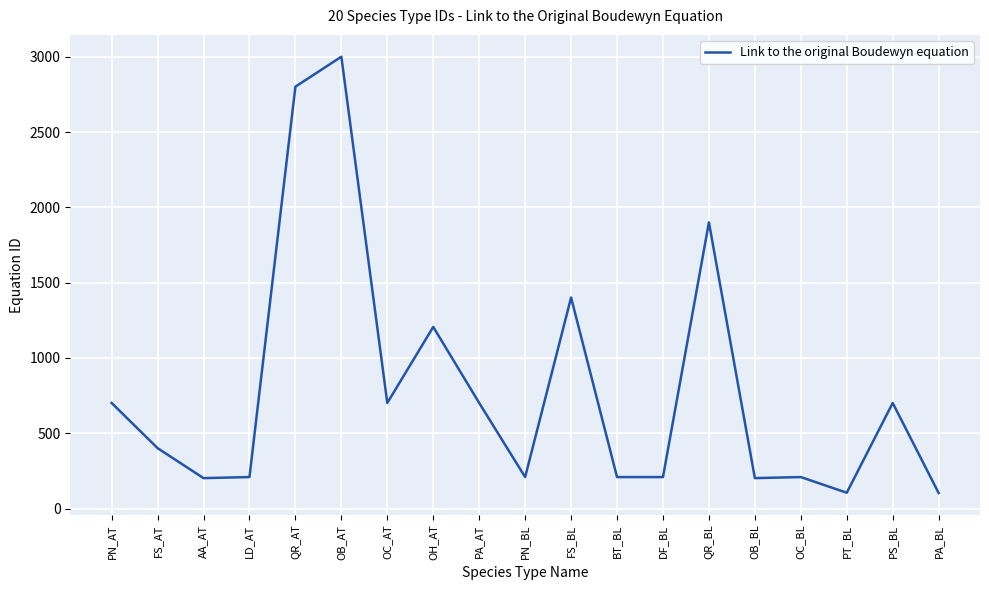

What is the difference between the values at OB_AT and PA_BL?

2897